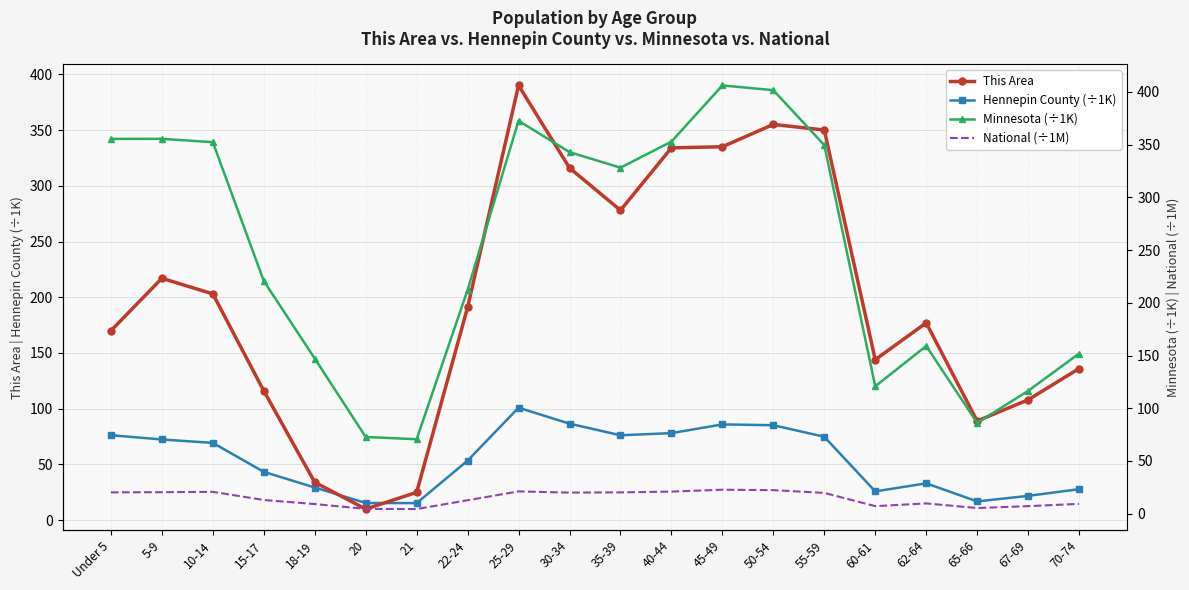

True or false: This Area and National (÷1M) cross at least once.

False